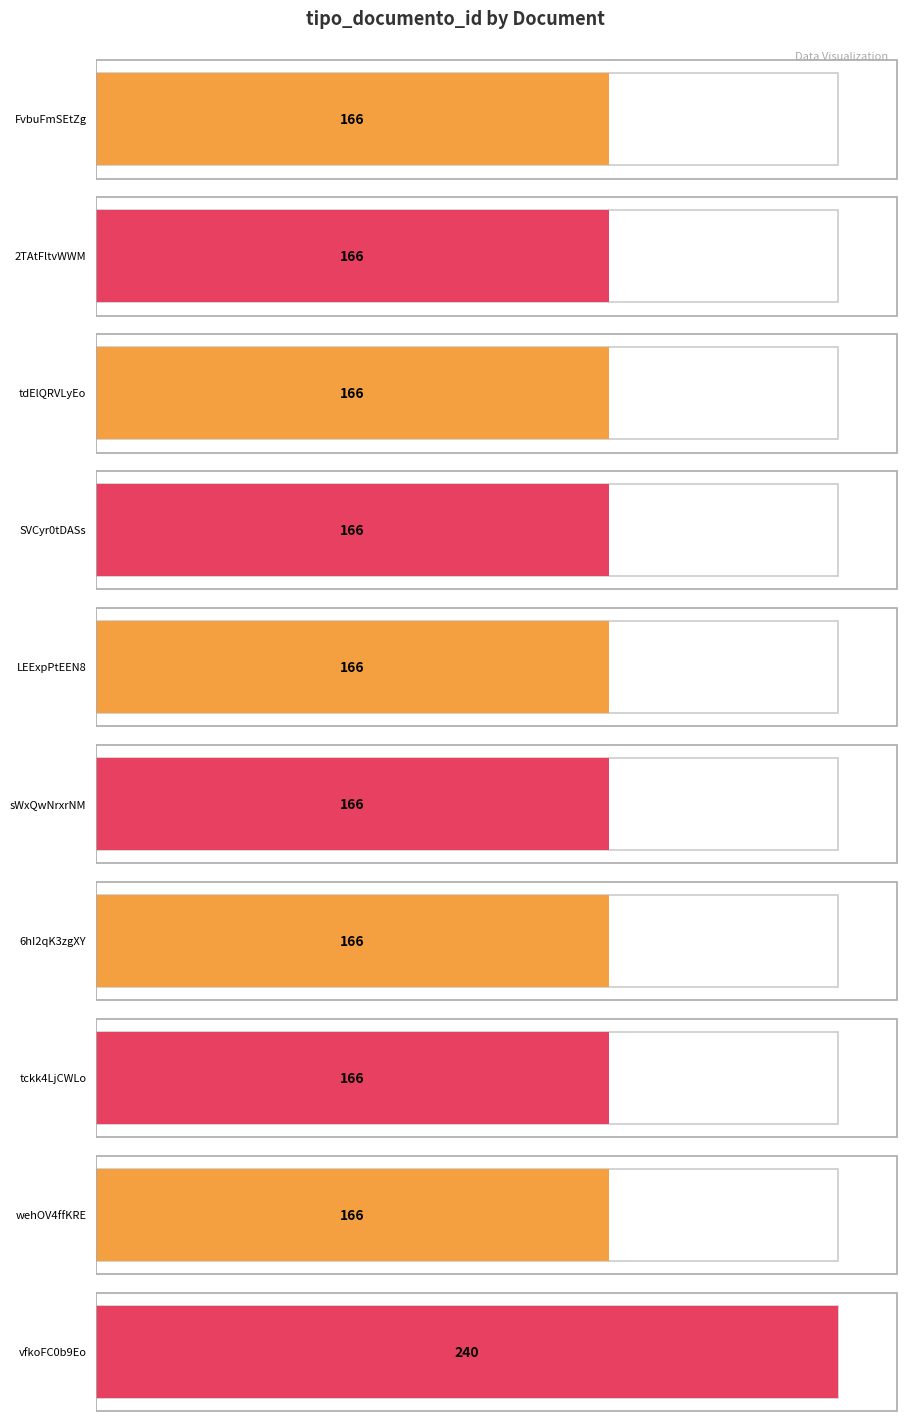

Is it true that the value at tdElQRVLyEo is 218?

False